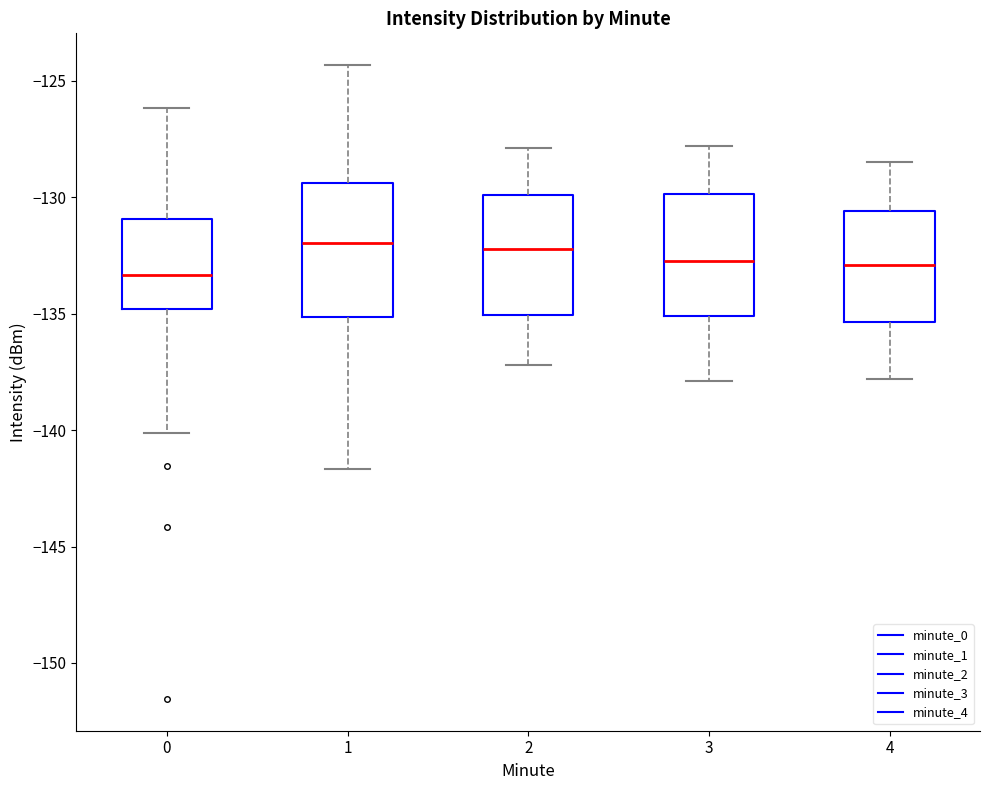

Where is the lower edge of the box at x = 0 on the y-axis? The values are not printed on the chart, so give them approximately, as read against the axis.

-135.0